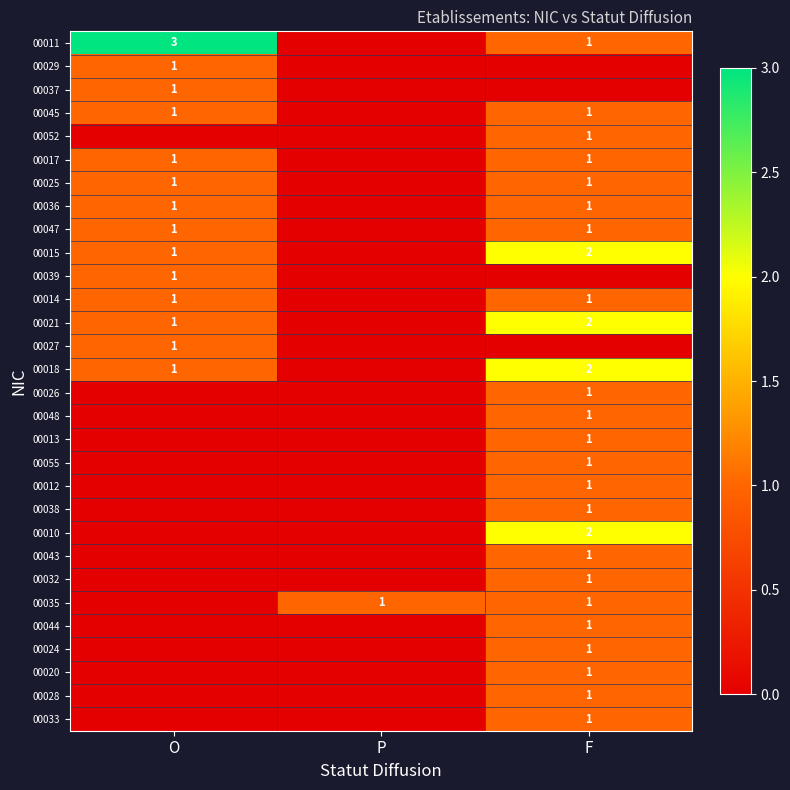

What is the sum of the 00018 values at F and O?

3